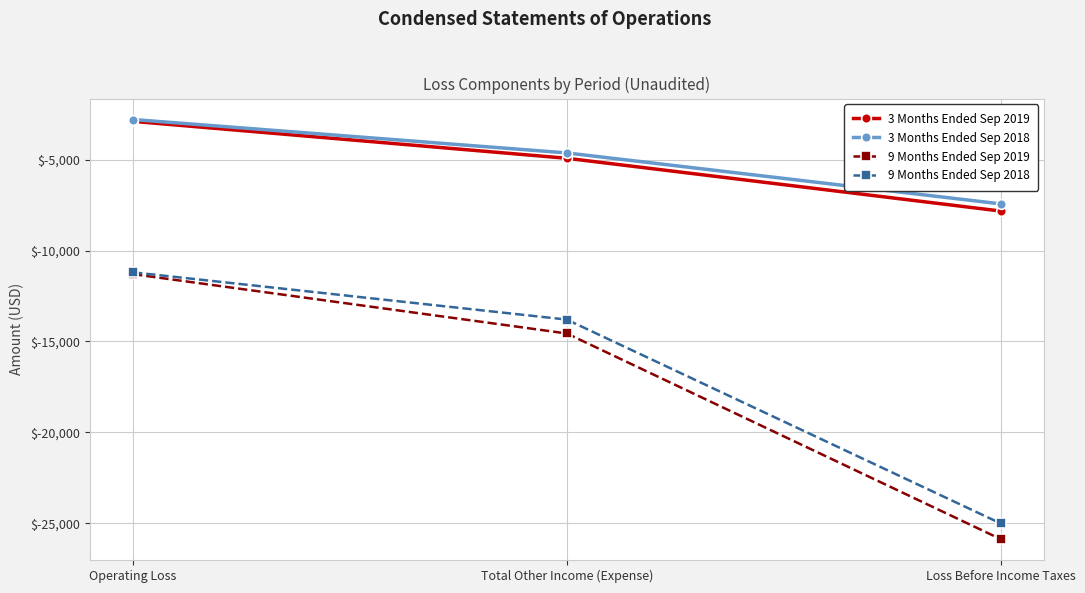

At which label is 3 Months Ended Sep 2018 closest to -5118?

Total Other Income (Expense)